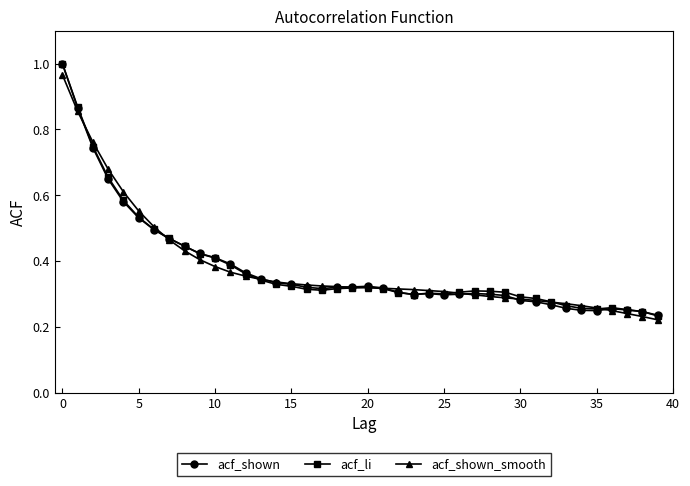

At how many categories does at least one series exceed 0?

40